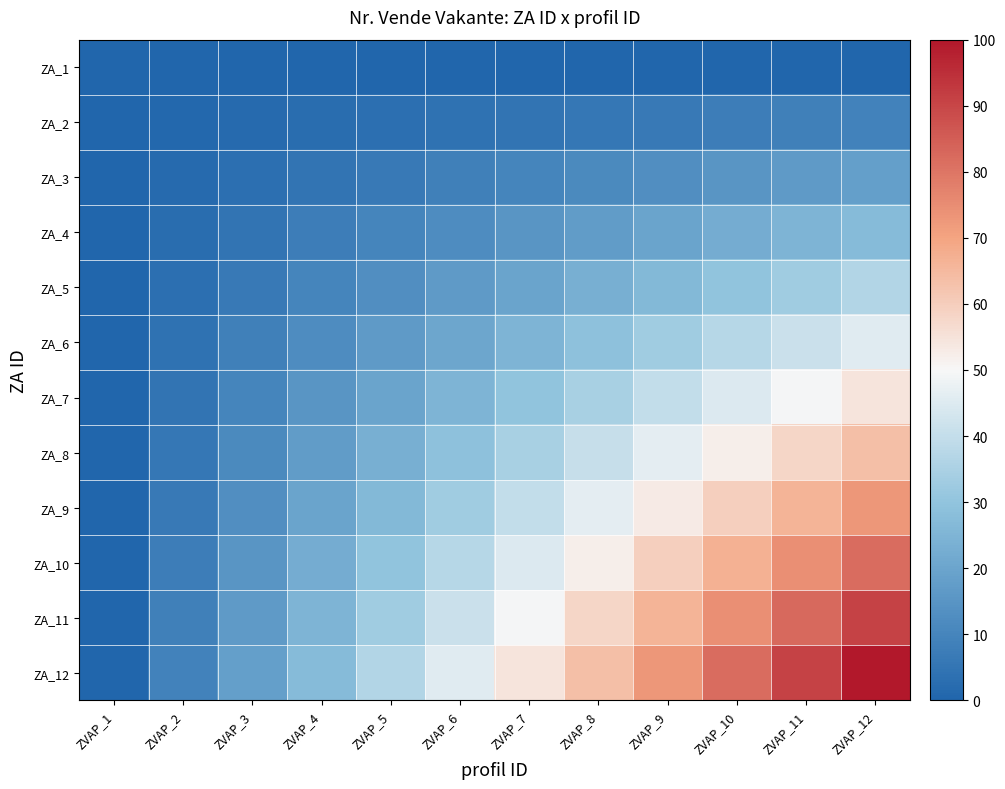

Reading left to right, list all the values displayed in this chart.

ZA_1: ZVAP_1=0.0	ZVAP_2=0.0	ZVAP_3=0.0	ZVAP_4=0.0	ZVAP_5=0.0	ZVAP_6=0.0	ZVAP_7=0.0	ZVAP_8=0.0	ZVAP_9=0.0	ZVAP_10=0.0	ZVAP_11=0.0	ZVAP_12=0.0
ZA_2: ZVAP_1=0.0	ZVAP_2=0.8	ZVAP_3=1.7	ZVAP_4=2.5	ZVAP_5=3.3	ZVAP_6=4.1	ZVAP_7=5.0	ZVAP_8=5.8	ZVAP_9=6.6	ZVAP_10=7.4	ZVAP_11=8.3	ZVAP_12=9.1
ZA_3: ZVAP_1=0.0	ZVAP_2=1.7	ZVAP_3=3.3	ZVAP_4=5.0	ZVAP_5=6.6	ZVAP_6=8.3	ZVAP_7=9.9	ZVAP_8=11.6	ZVAP_9=13.2	ZVAP_10=14.9	ZVAP_11=16.5	ZVAP_12=18.2
ZA_4: ZVAP_1=0.0	ZVAP_2=2.5	ZVAP_3=5.0	ZVAP_4=7.4	ZVAP_5=9.9	ZVAP_6=12.4	ZVAP_7=14.9	ZVAP_8=17.4	ZVAP_9=19.8	ZVAP_10=22.3	ZVAP_11=24.8	ZVAP_12=27.3
ZA_5: ZVAP_1=0.0	ZVAP_2=3.3	ZVAP_3=6.6	ZVAP_4=9.9	ZVAP_5=13.2	ZVAP_6=16.5	ZVAP_7=19.8	ZVAP_8=23.1	ZVAP_9=26.4	ZVAP_10=29.8	ZVAP_11=33.1	ZVAP_12=36.4
ZA_6: ZVAP_1=0.0	ZVAP_2=4.1	ZVAP_3=8.3	ZVAP_4=12.4	ZVAP_5=16.5	ZVAP_6=20.7	ZVAP_7=24.8	ZVAP_8=28.9	ZVAP_9=33.1	ZVAP_10=37.2	ZVAP_11=41.3	ZVAP_12=45.5
ZA_7: ZVAP_1=0.0	ZVAP_2=5.0	ZVAP_3=9.9	ZVAP_4=14.9	ZVAP_5=19.8	ZVAP_6=24.8	ZVAP_7=29.8	ZVAP_8=34.7	ZVAP_9=39.7	ZVAP_10=44.6	ZVAP_11=49.6	ZVAP_12=54.5
ZA_8: ZVAP_1=0.0	ZVAP_2=5.8	ZVAP_3=11.6	ZVAP_4=17.4	ZVAP_5=23.1	ZVAP_6=28.9	ZVAP_7=34.7	ZVAP_8=40.5	ZVAP_9=46.3	ZVAP_10=52.1	ZVAP_11=57.9	ZVAP_12=63.6
ZA_9: ZVAP_1=0.0	ZVAP_2=6.6	ZVAP_3=13.2	ZVAP_4=19.8	ZVAP_5=26.4	ZVAP_6=33.1	ZVAP_7=39.7	ZVAP_8=46.3	ZVAP_9=52.9	ZVAP_10=59.5	ZVAP_11=66.1	ZVAP_12=72.7
ZA_10: ZVAP_1=0.0	ZVAP_2=7.4	ZVAP_3=14.9	ZVAP_4=22.3	ZVAP_5=29.8	ZVAP_6=37.2	ZVAP_7=44.6	ZVAP_8=52.1	ZVAP_9=59.5	ZVAP_10=66.9	ZVAP_11=74.4	ZVAP_12=81.8
ZA_11: ZVAP_1=0.0	ZVAP_2=8.3	ZVAP_3=16.5	ZVAP_4=24.8	ZVAP_5=33.1	ZVAP_6=41.3	ZVAP_7=49.6	ZVAP_8=57.9	ZVAP_9=66.1	ZVAP_10=74.4	ZVAP_11=82.6	ZVAP_12=90.9
ZA_12: ZVAP_1=0.0	ZVAP_2=9.1	ZVAP_3=18.2	ZVAP_4=27.3	ZVAP_5=36.4	ZVAP_6=45.5	ZVAP_7=54.5	ZVAP_8=63.6	ZVAP_9=72.7	ZVAP_10=81.8	ZVAP_11=90.9	ZVAP_12=100.0